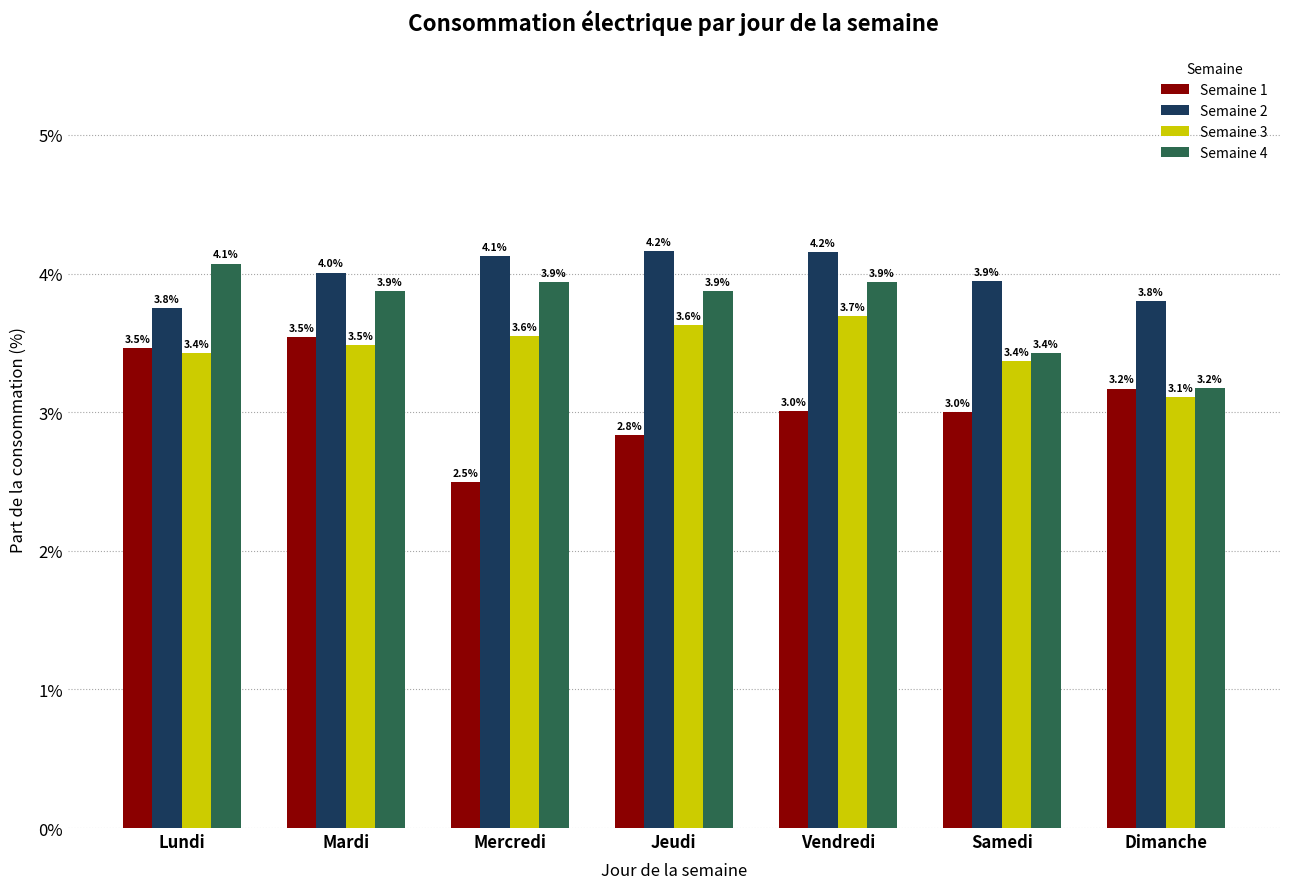

What is the value of the Semaine 4 bar at the 1st from the left?

4.1